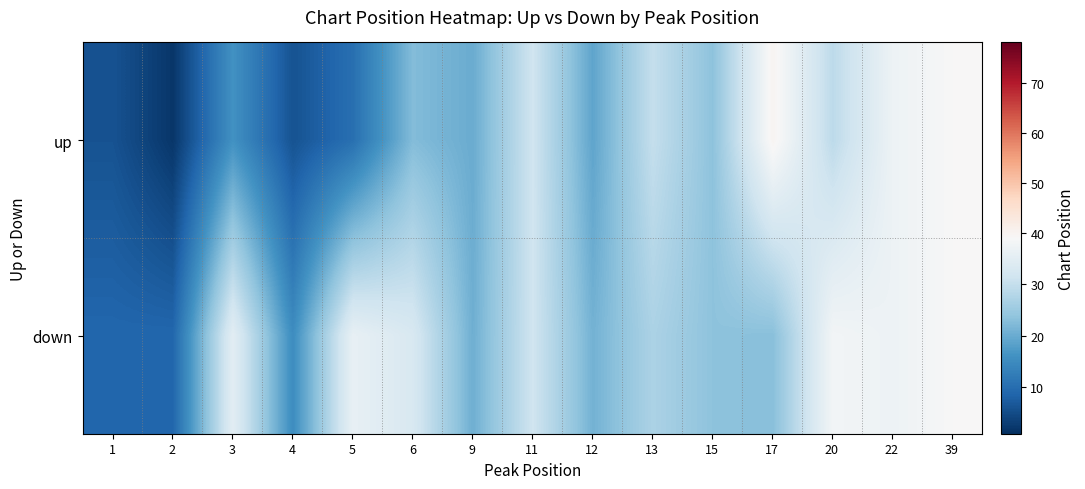

Which series has the widest spread of values?

up